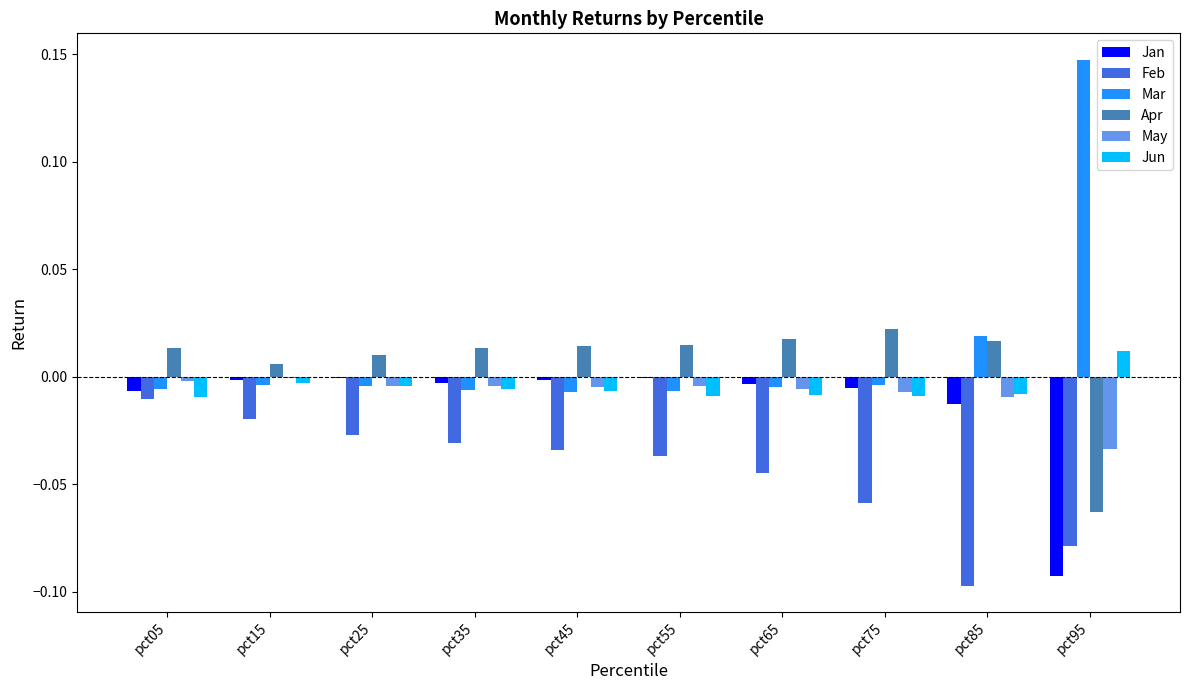

Which series has the largest range (max minus min)?

Mar